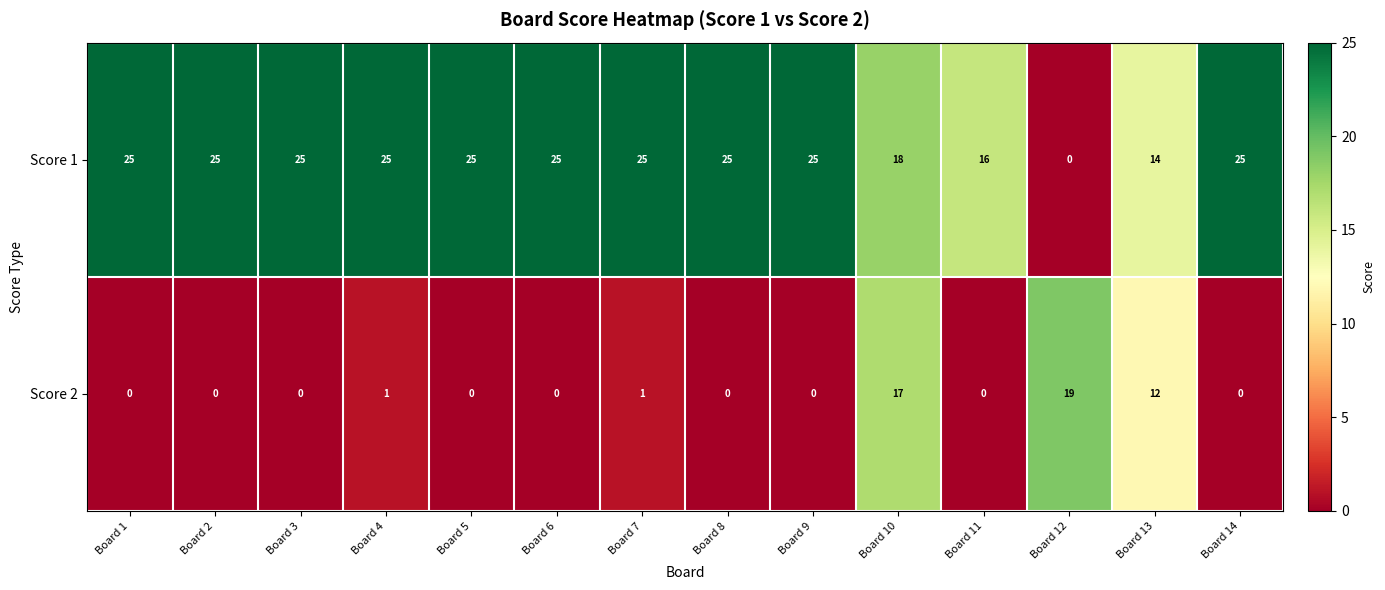

Which series has the largest range (max minus min)?

Score 1